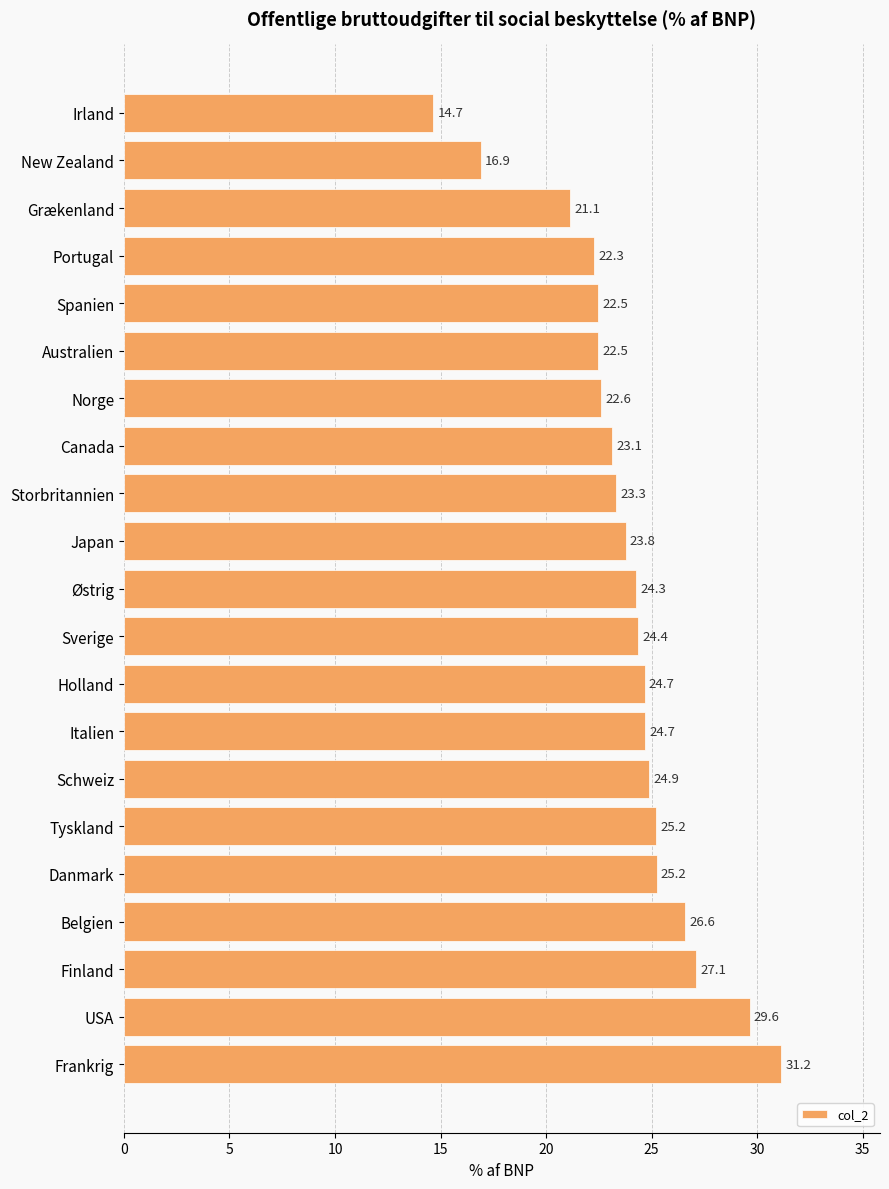

Where is the data nearest to the value 22?

Portugal